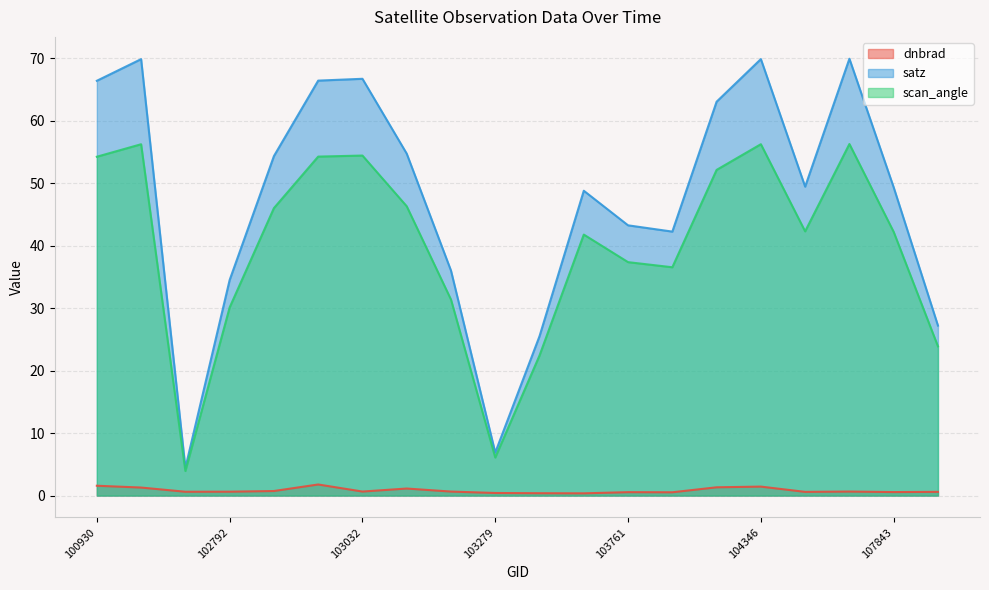

What is the total value across all series at 103040?

102.2